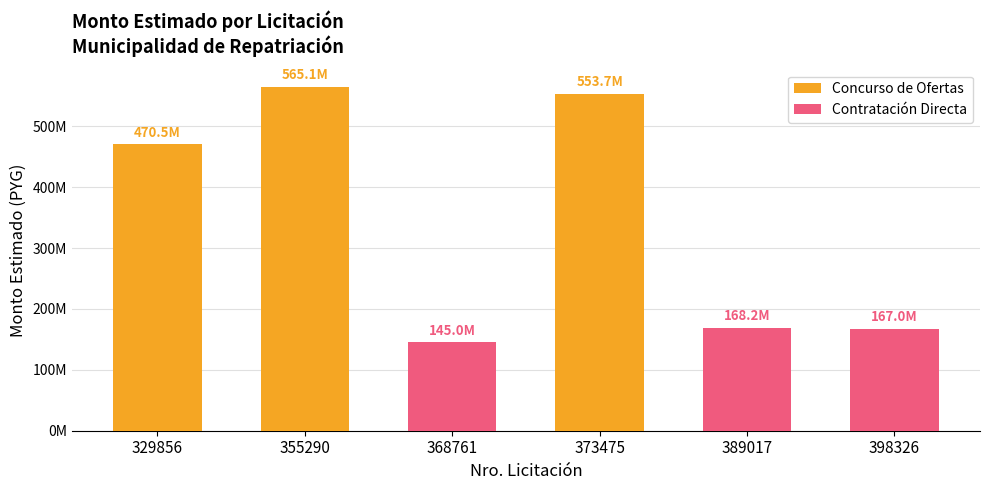

Which series has the widest spread of values?

Concurso de Ofertas